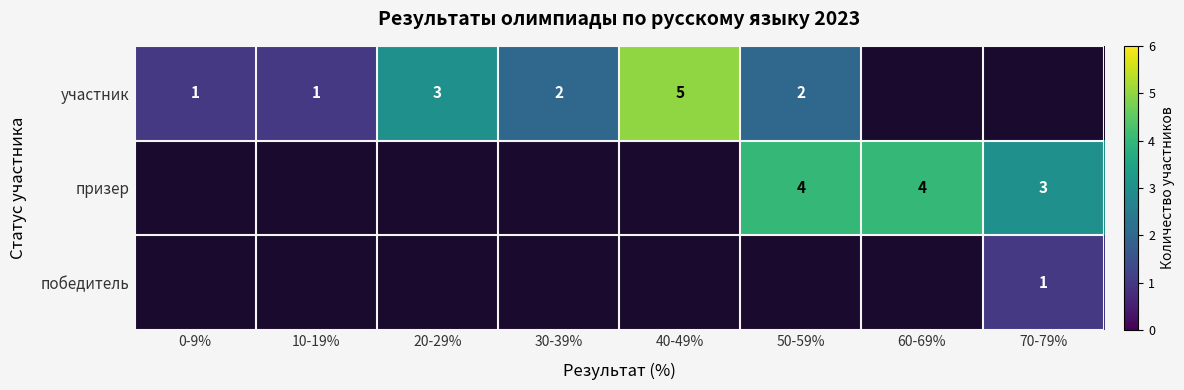

True or false: участник has a value of 4 at 20-29%.

False